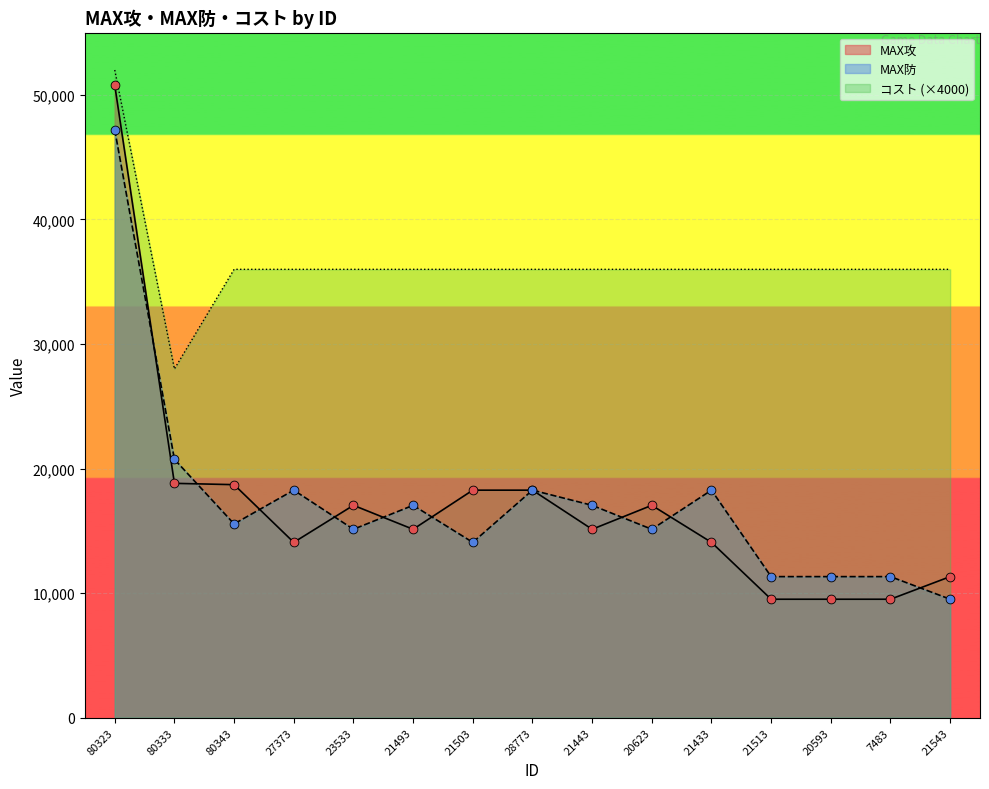

Which series contains the lowest Y value?

MAX攻